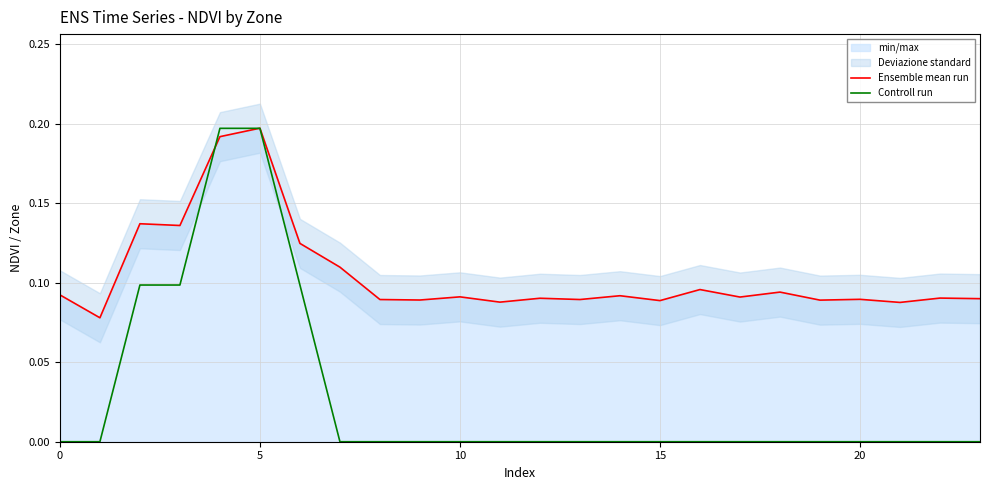

At which label does Ensemble mean run reach its peak?

5